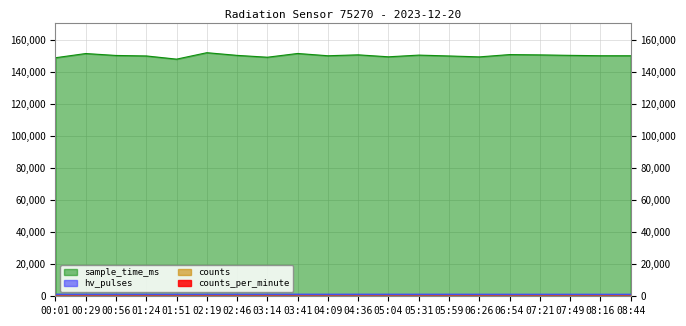

In counts_per_minute, how many points are lower than both neighbors (excluding endpoints)?

6